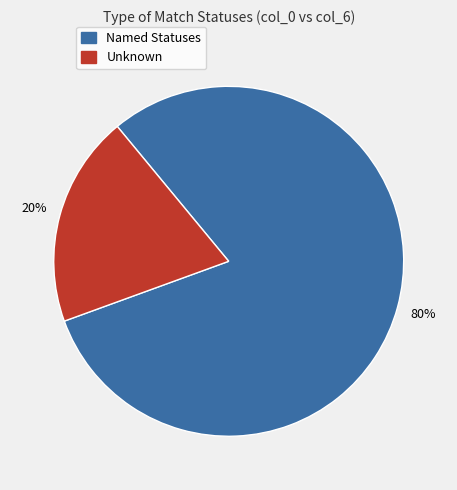

Is there a majority slice in this chart?

Yes